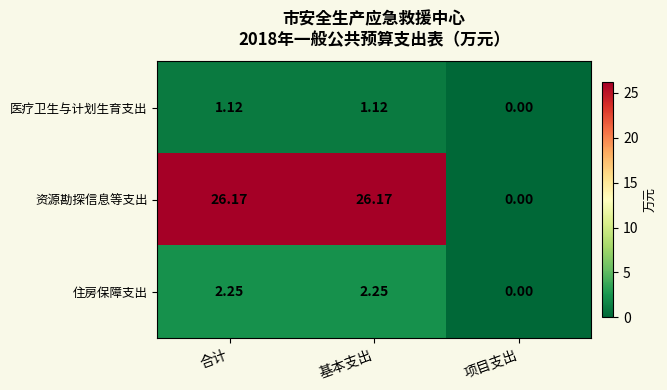

List the series in order of their peak value, highest first.

资源勘探信息等支出, 住房保障支出, 医疗卫生与计划生育支出